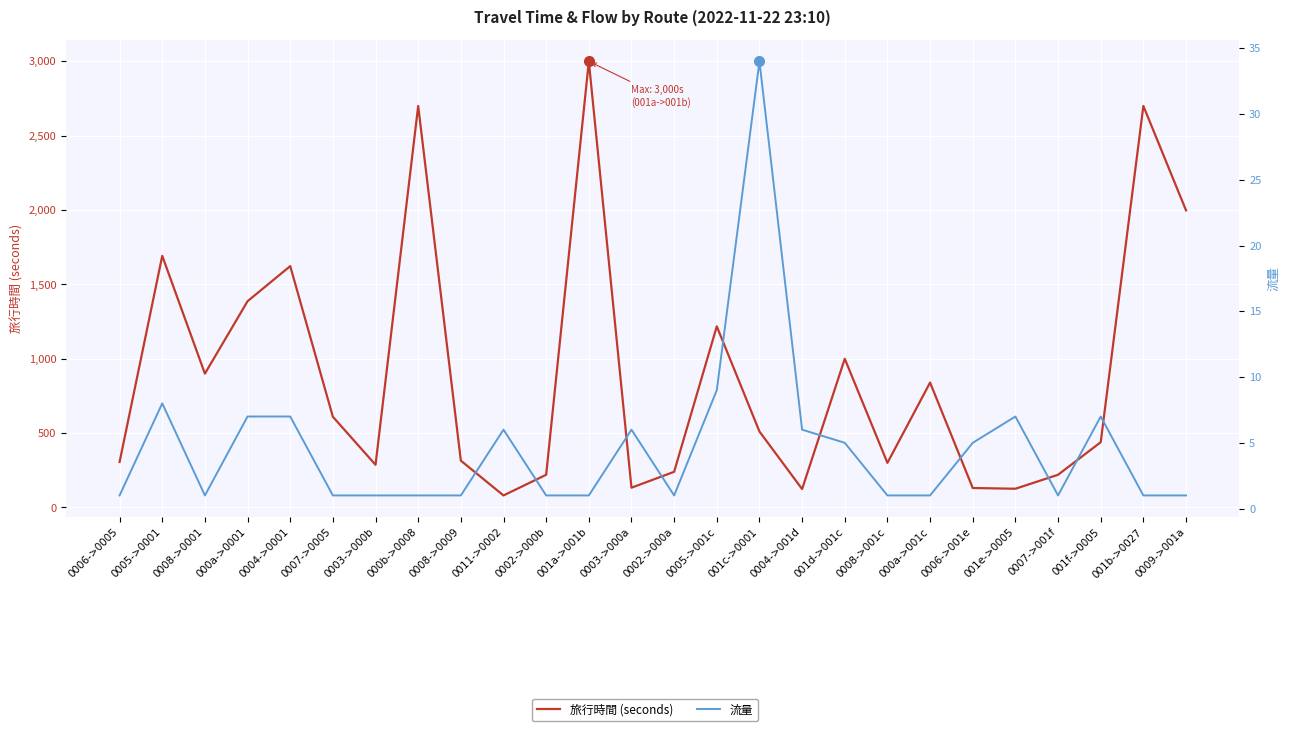

How many categories are shown in the chart?

26